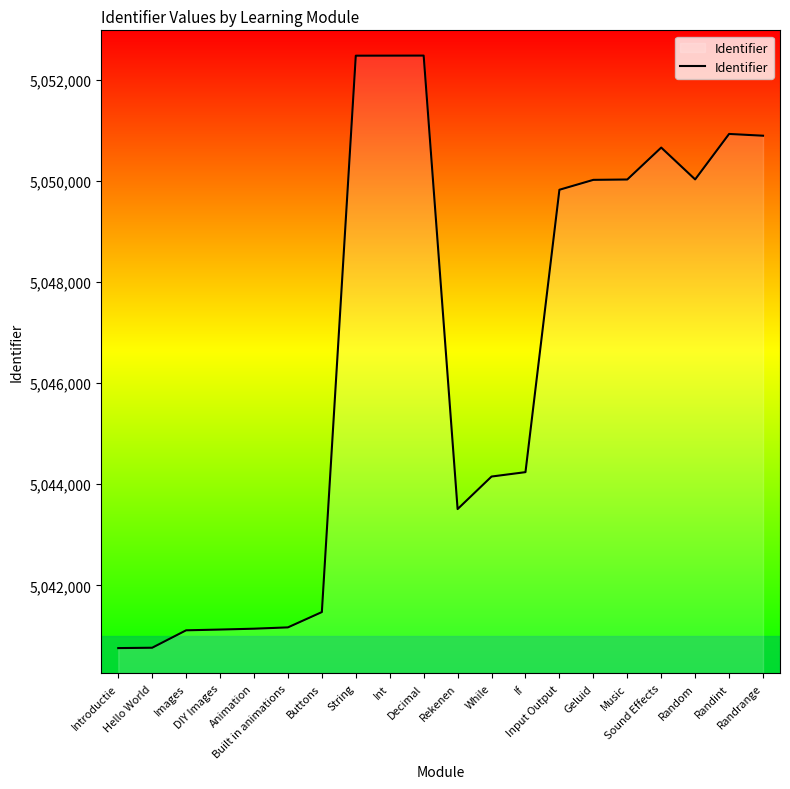

What is the minimum value shown in the chart?

5040757